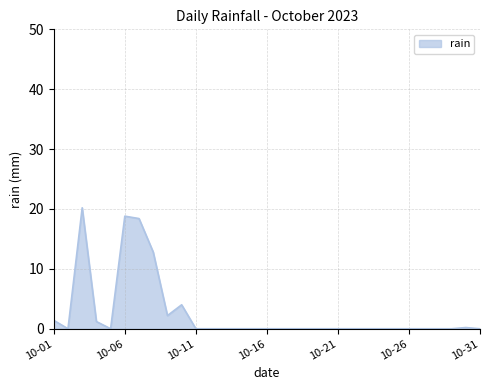

What is the greatest value displayed?

20.2